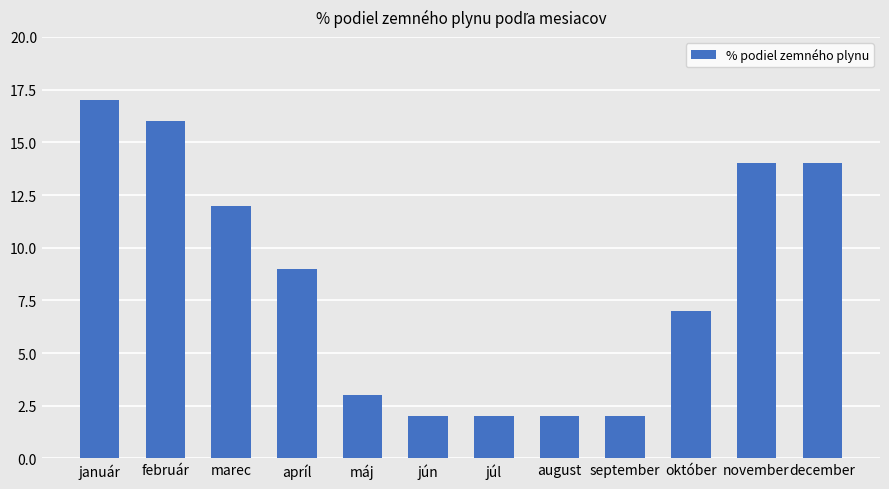

At which category does the chart reach its peak across all series?

január